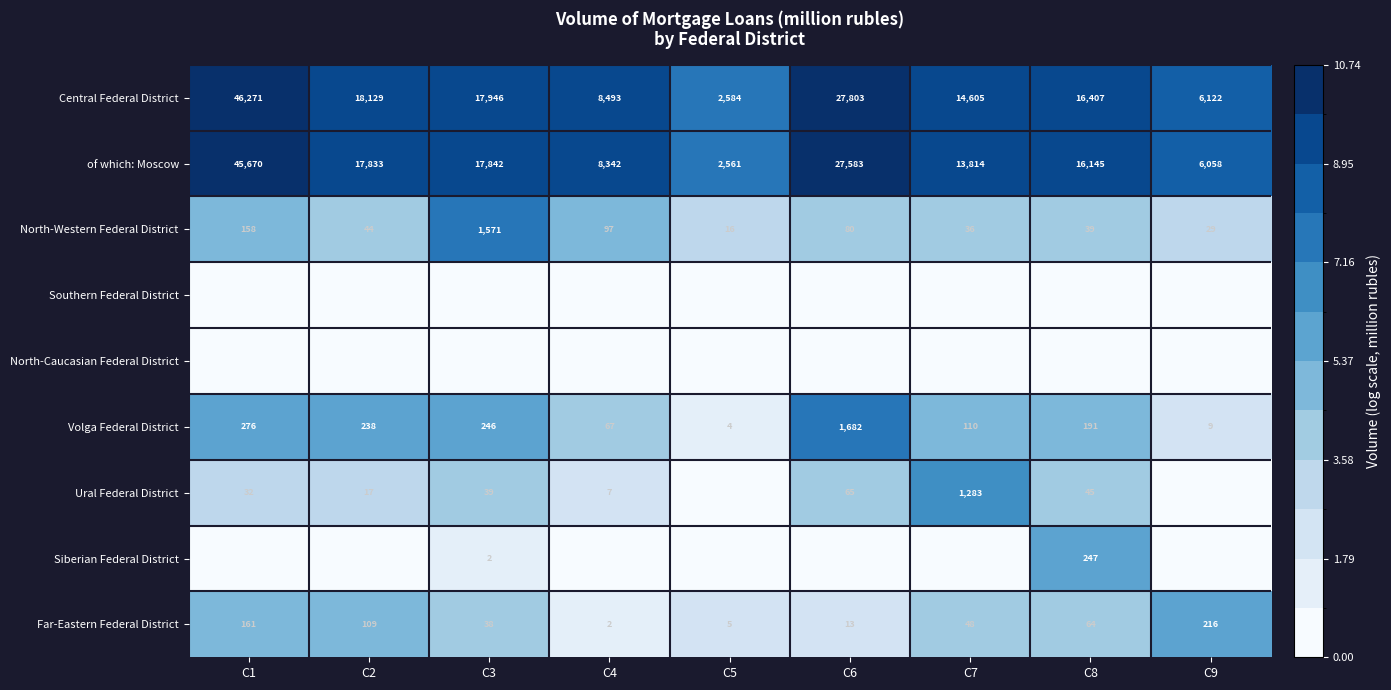

At which label does Volga Federal District reach its peak?

C6